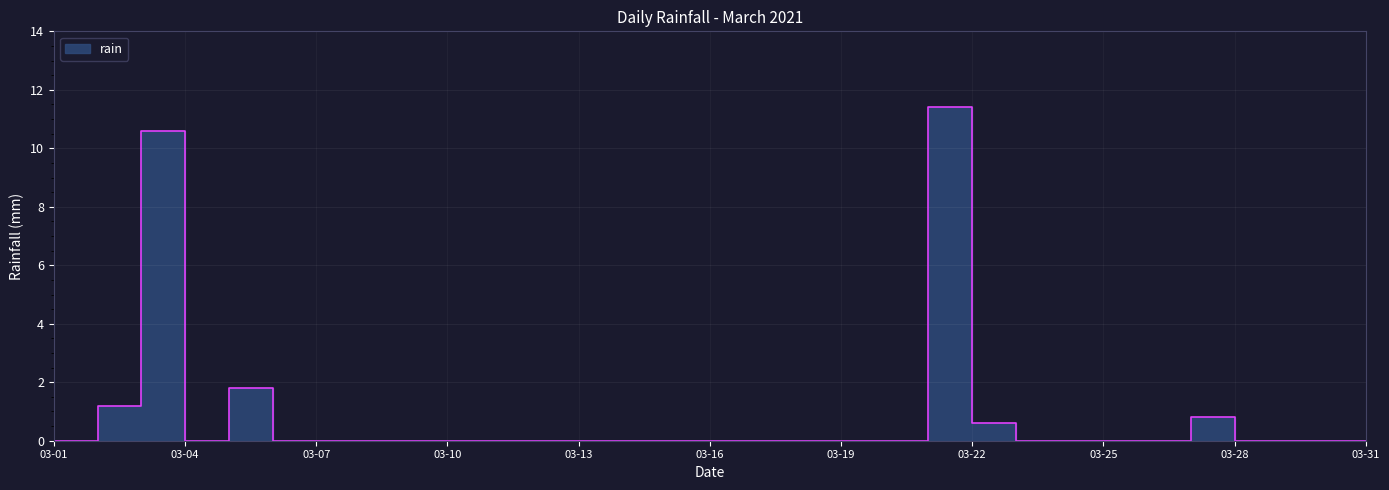

The value at 2021-03-26 is 4.1. True or false?

False